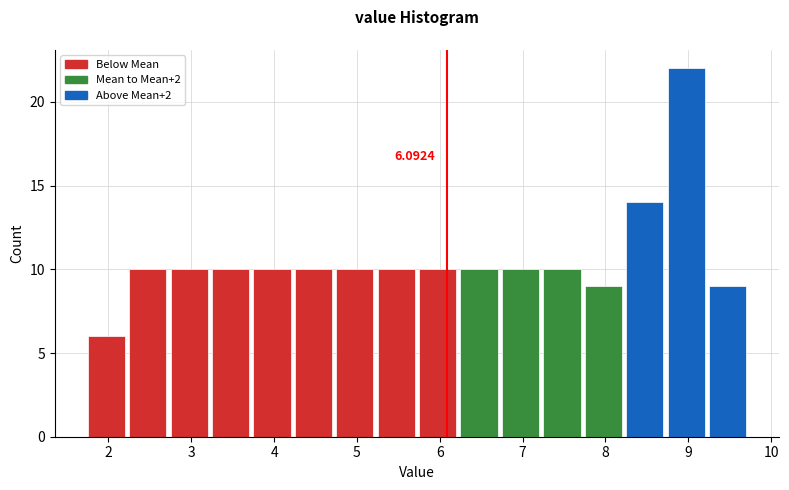

Which range on the x-axis has the tallest bar?

8.75 to 9.25